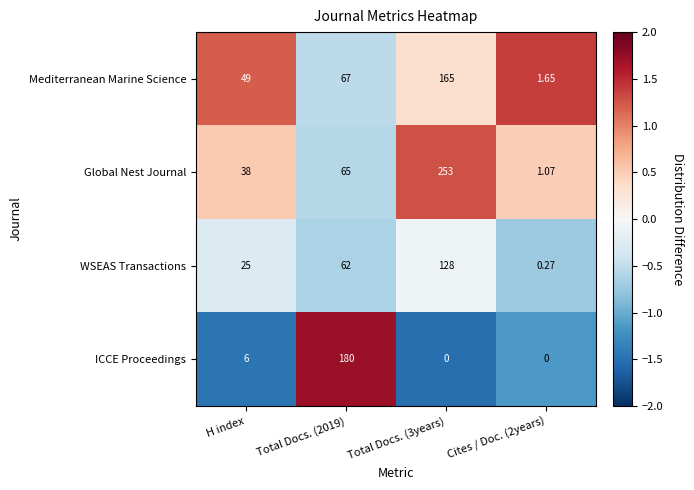

List the series in order of their peak value, lowest first.

WSEAS Transactions, Mediterranean Marine Science, ICCE Proceedings, Global Nest Journal